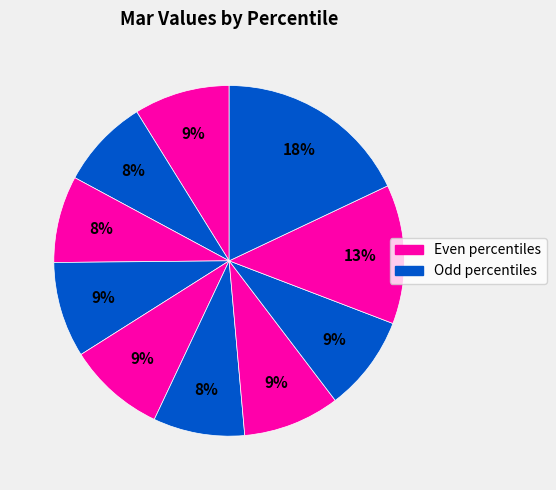

Which slice is the largest?

pct95